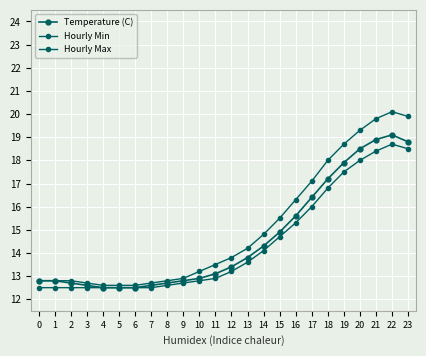

At which label does Hourly Max first exceed 13?

10